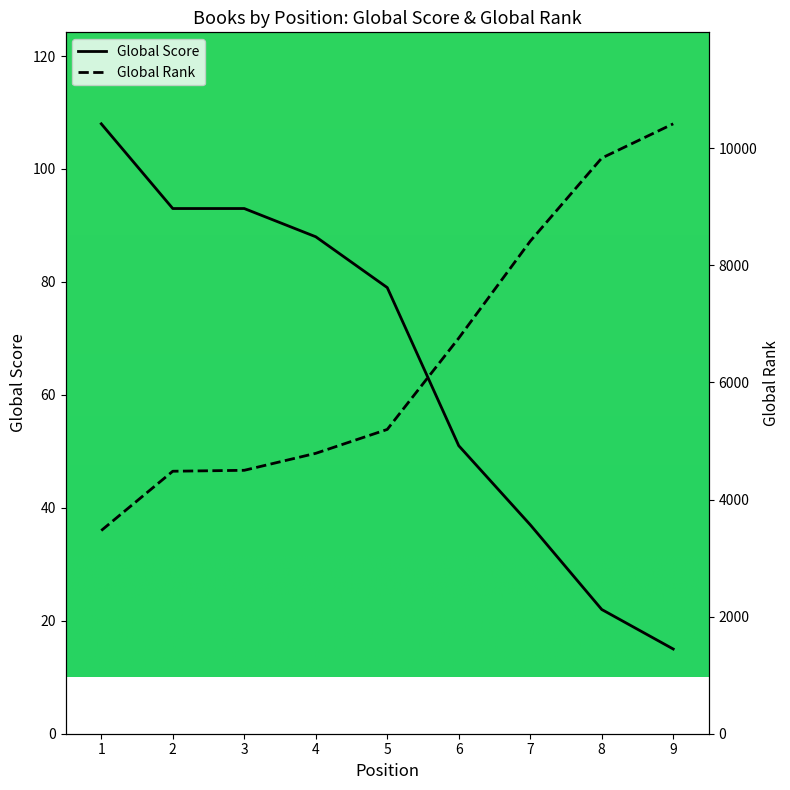

At which label does Global Rank reach its minimum?

1